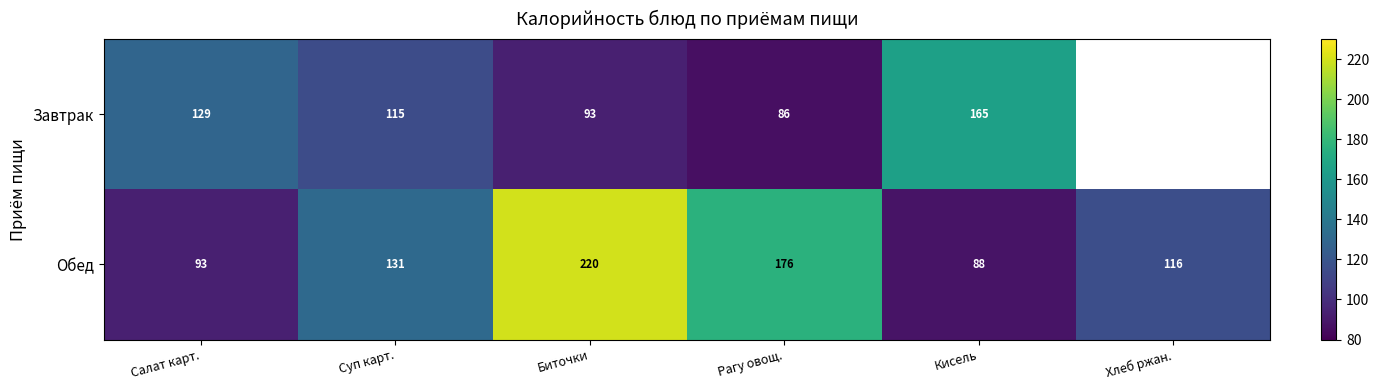

Rank the series at Суп карт. from highest to lowest value.

Обед, Завтрак